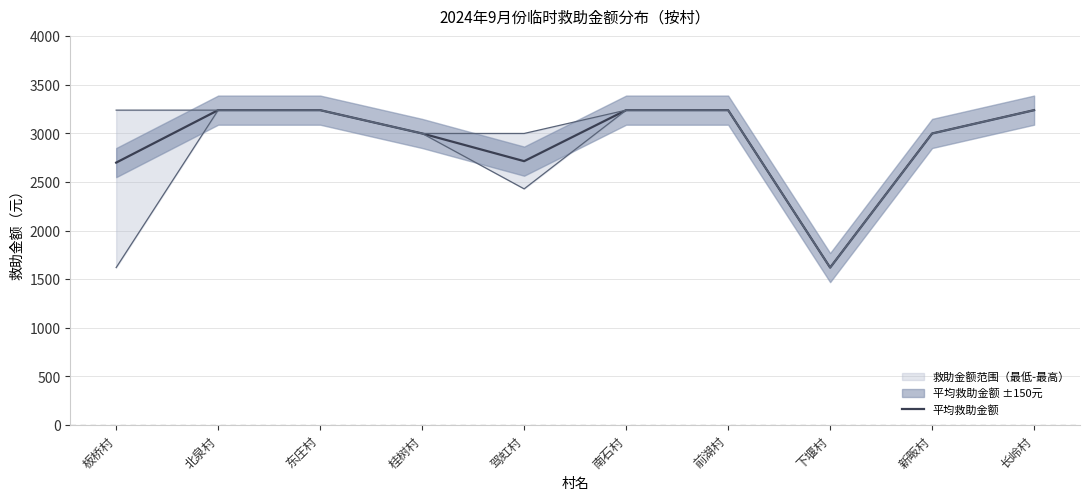

Which has a higher value, 长岭村 or 南石村?

长岭村